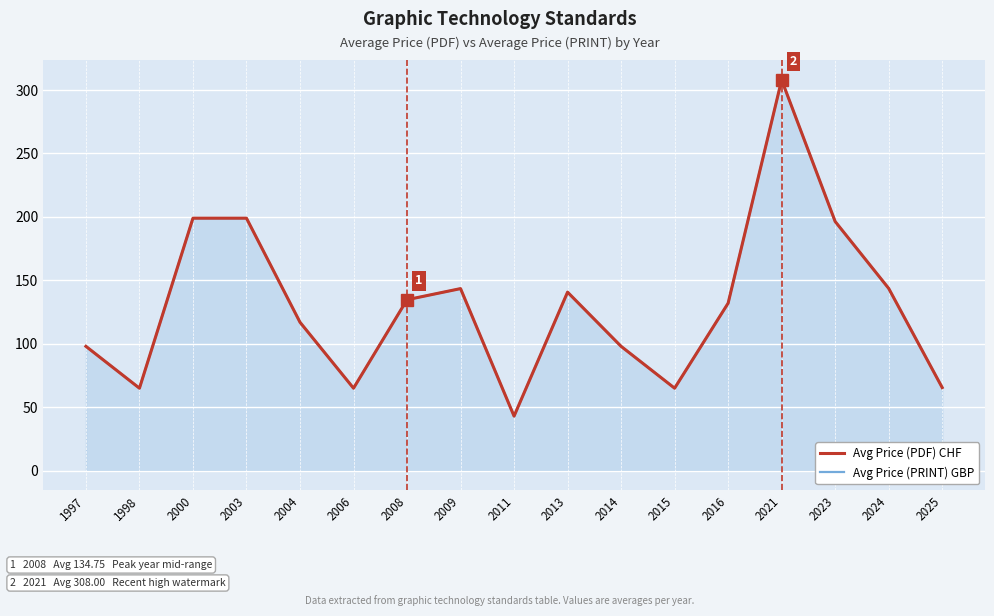

Reading left to right, transcribe all the data shown in this chart.

Avg Price (PDF) CHF: 1997=98.0	1998=65.0	2000=199.0	2003=199.0	2004=117.0	2006=65.0	2008=134.8	2009=143.5	2011=43.0	2013=140.7	2014=98.0	2015=65.0	2016=132.0	2021=308.0	2023=196.4	2024=143.7	2025=65.5
Avg Price (PRINT) GBP: 1997=98.0	1998=65.0	2000=199.0	2003=199.0	2004=117.0	2006=65.0	2008=134.8	2009=143.5	2011=43.0	2013=140.7	2014=98.0	2015=65.0	2016=132.0	2021=308.0	2023=196.4	2024=143.7	2025=65.5